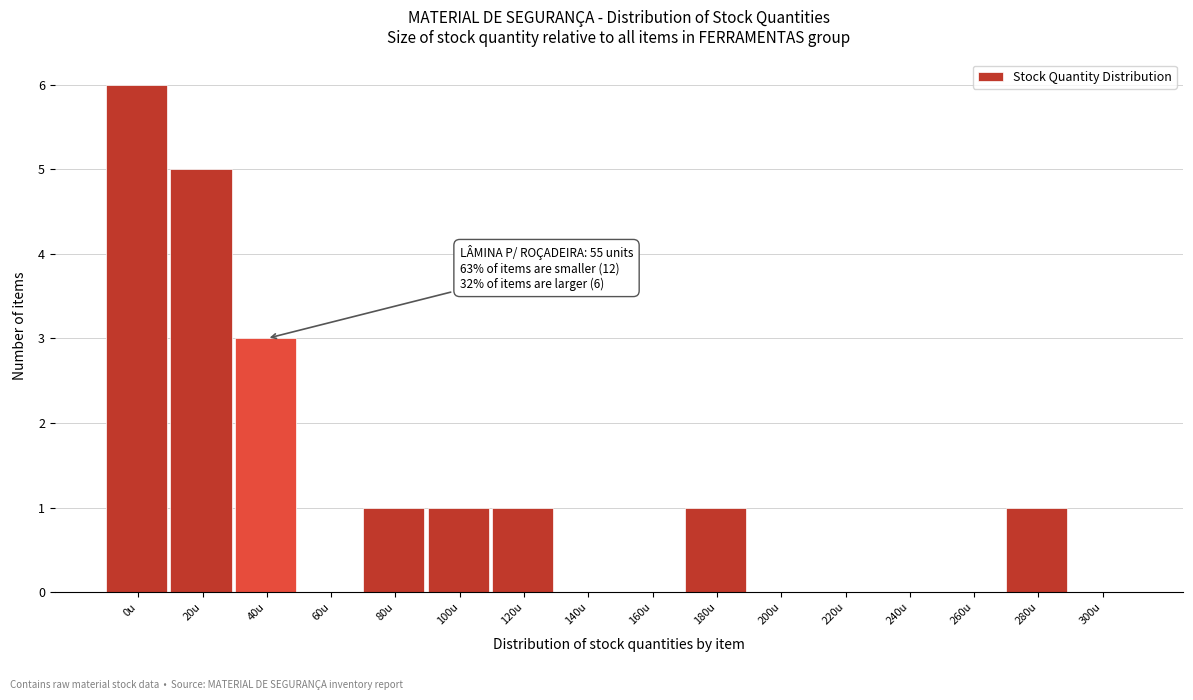

Reading left to right, list all the values displayed in this chart.

0u=6	20u=5	40u=3	60u=0	80u=1	100u=1	120u=1	140u=0	160u=0	180u=1	200u=0	220u=0	240u=0	260u=0	280u=1	300u=0